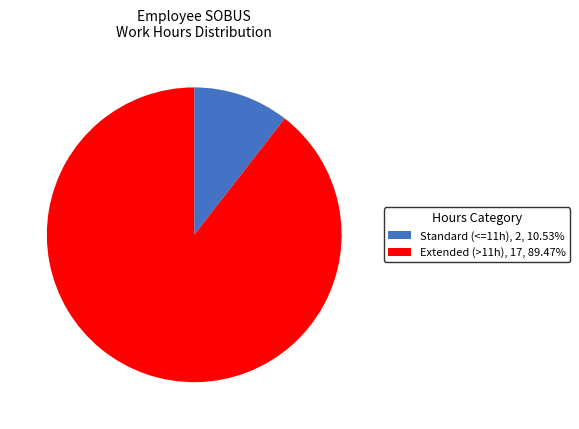

Is the sum of Extended (>11h) and Standard (<=11h) greater than half?

Yes